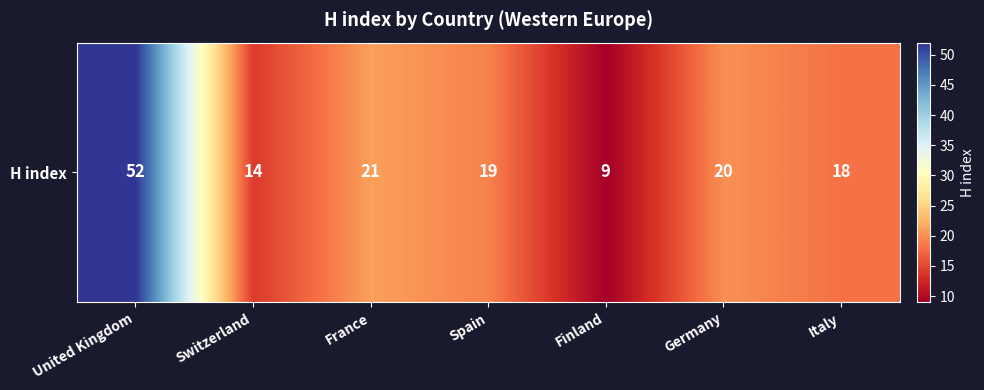

List the labels in order of value, smallest first.

Finland, Switzerland, Italy, Spain, Germany, France, United Kingdom